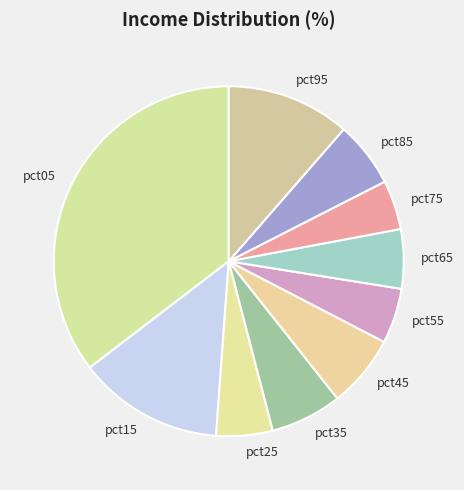

Is it true that pct25 is 5% of the pie?

True